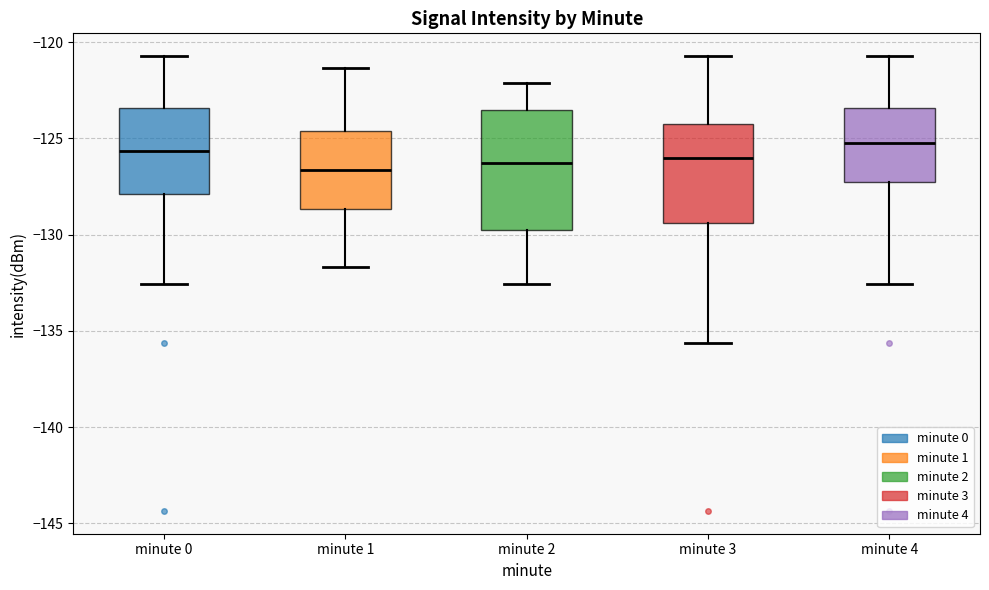

Reading left to right, read every box against the y-axis: the position of its median line, the range the box covers, and the ends of its whiskers. The values are not printed on the chart, so give them approximately, as read against the axis.

minute 0: median -125.5, box -128.0 to -123.5, whiskers -132.5 to -120.5
minute 1: median -126.5, box -128.5 to -124.5, whiskers -131.5 to -121.5
minute 2: median -126.5, box -129.5 to -123.5, whiskers -132.5 to -122.0
minute 3: median -126.0, box -129.5 to -124.0, whiskers -135.5 to -120.5
minute 4: median -125.5, box -127.5 to -123.5, whiskers -132.5 to -120.5